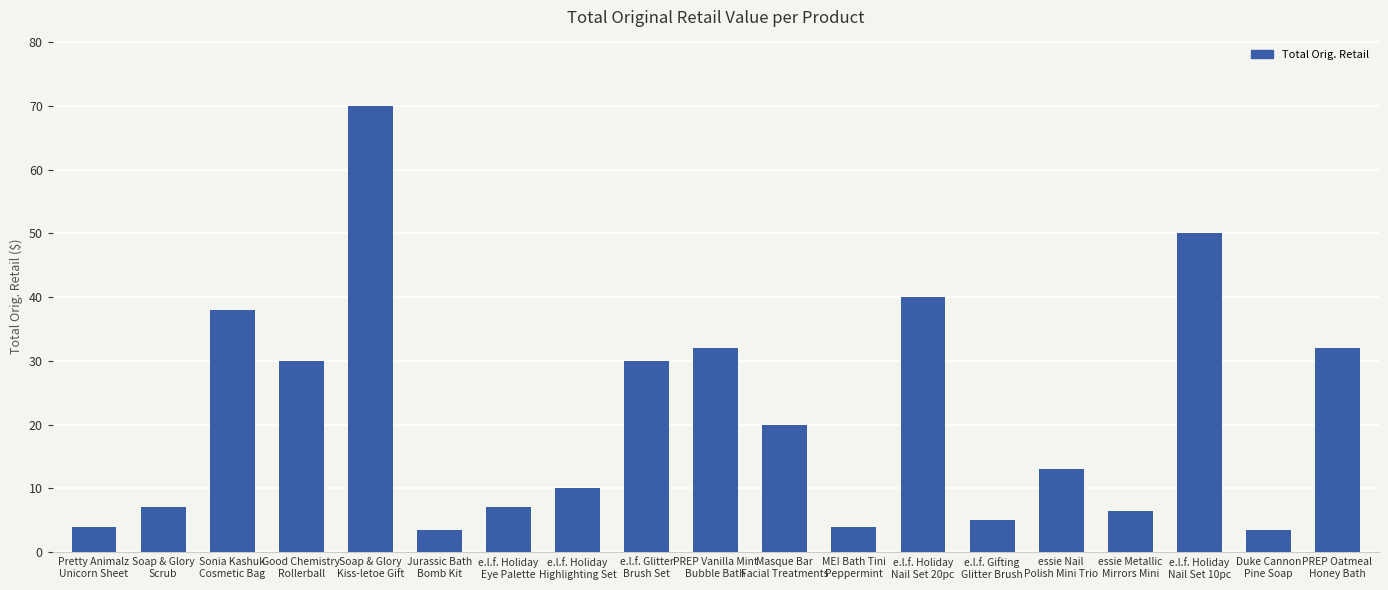

What is the maximum value shown in the chart?

69.9